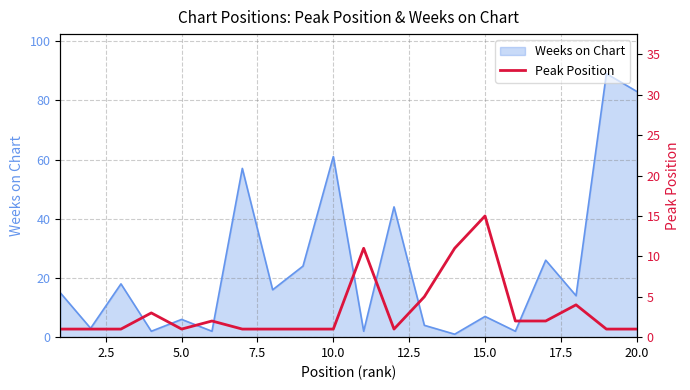

What is the maximum value for Weeks on Chart?

89